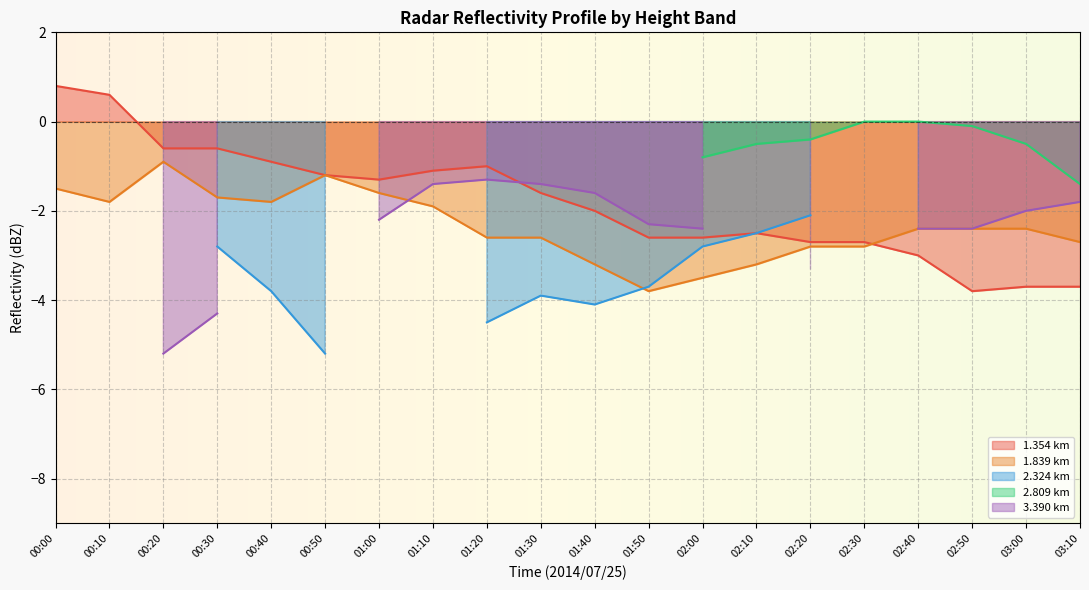

The value of 1.839 km at 01:00 is -1.6. True or false?

True